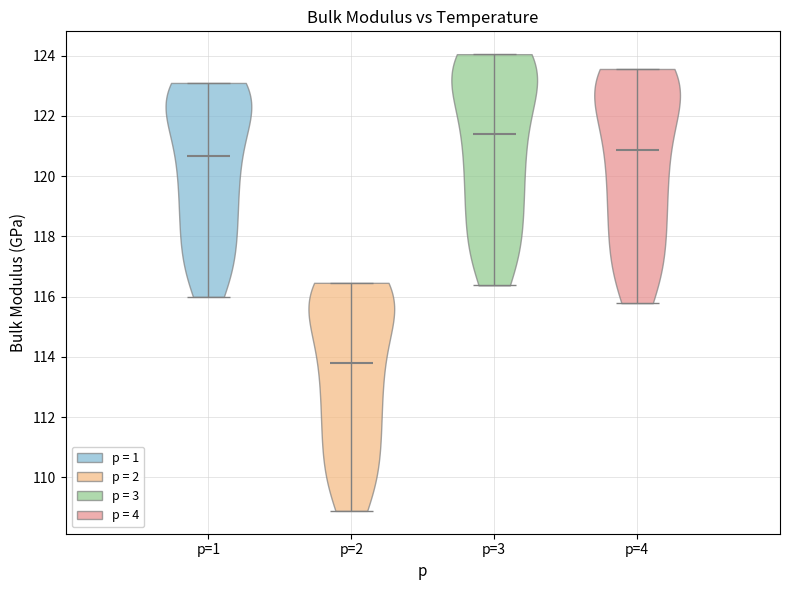

Reading left to right, read every violin against the y-axis: where its median line is, and the lowest and highest points it reaches. The values are not printed on the chart, so give them approximately, as read against the axis.

p=1: median line 120.6, lowest point 116.0, highest point 123.0
p=2: median line 113.8, lowest point 108.8, highest point 116.4
p=3: median line 121.4, lowest point 116.4, highest point 124.0
p=4: median line 120.8, lowest point 115.8, highest point 123.6